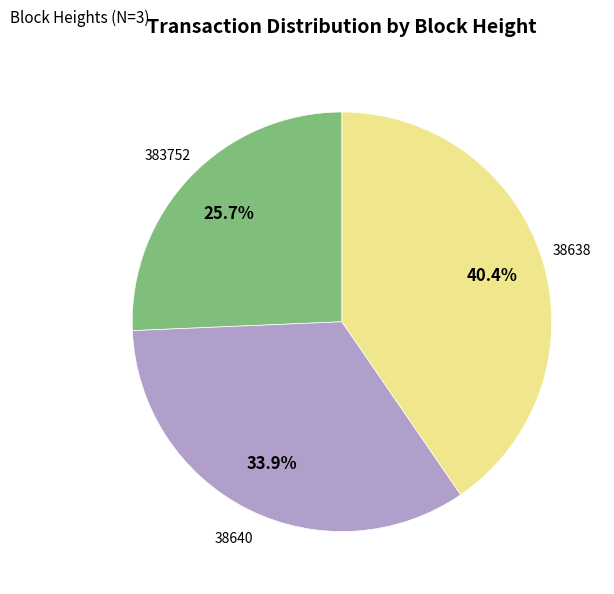

Is there a majority slice in this chart?

No